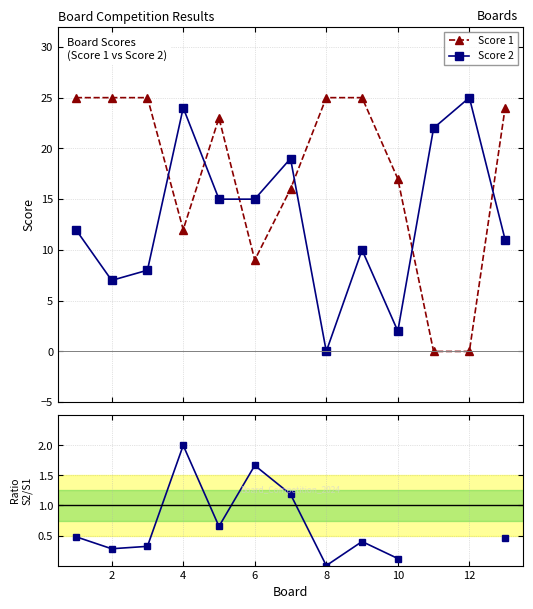

Is this an area chart (filled region under the line)?

No